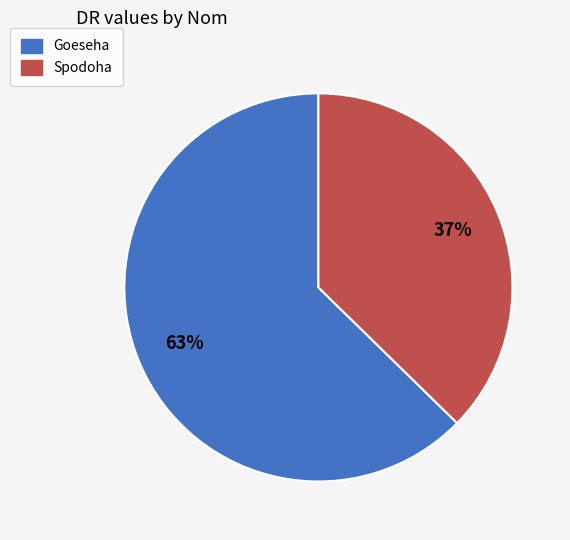

To the nearest percent, what portion does Spodoha represent?

37%